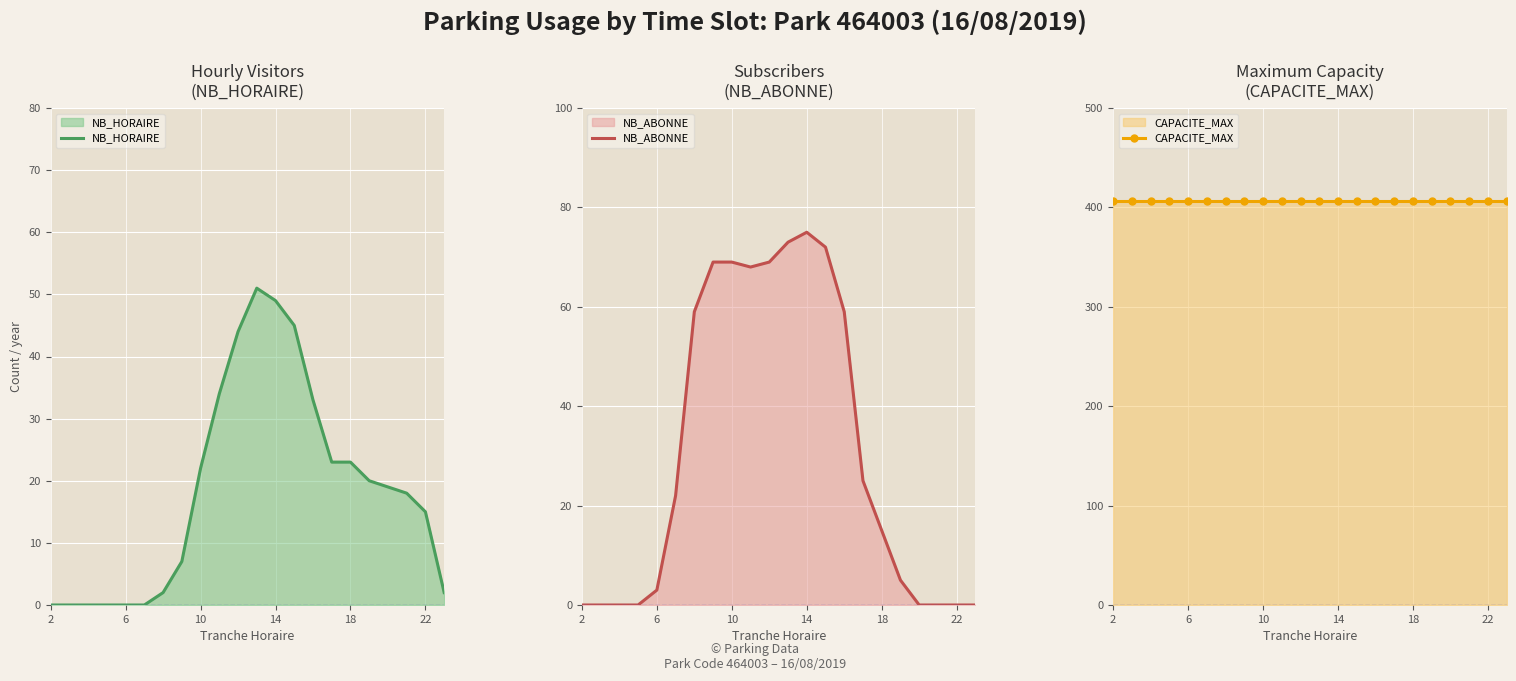

How many times do NB_HORAIRE and NB_ABONNE cross each other?

1